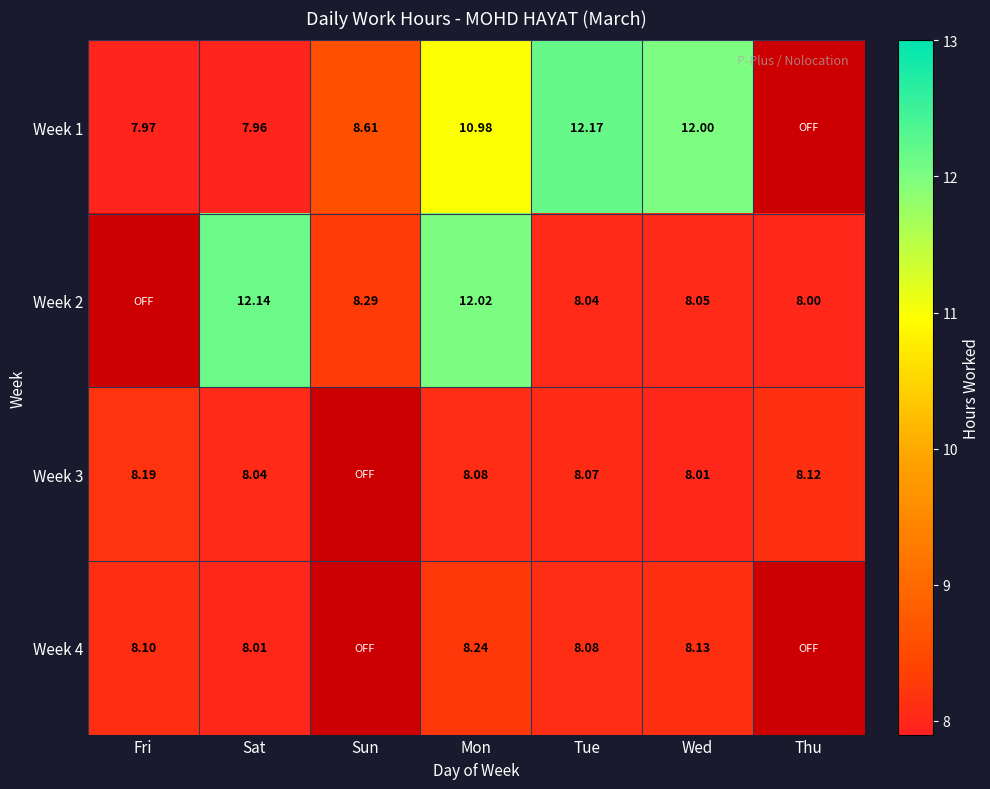

Is the value of Week 1 at Mon greater than the value of Week 4 at Tue?

Yes